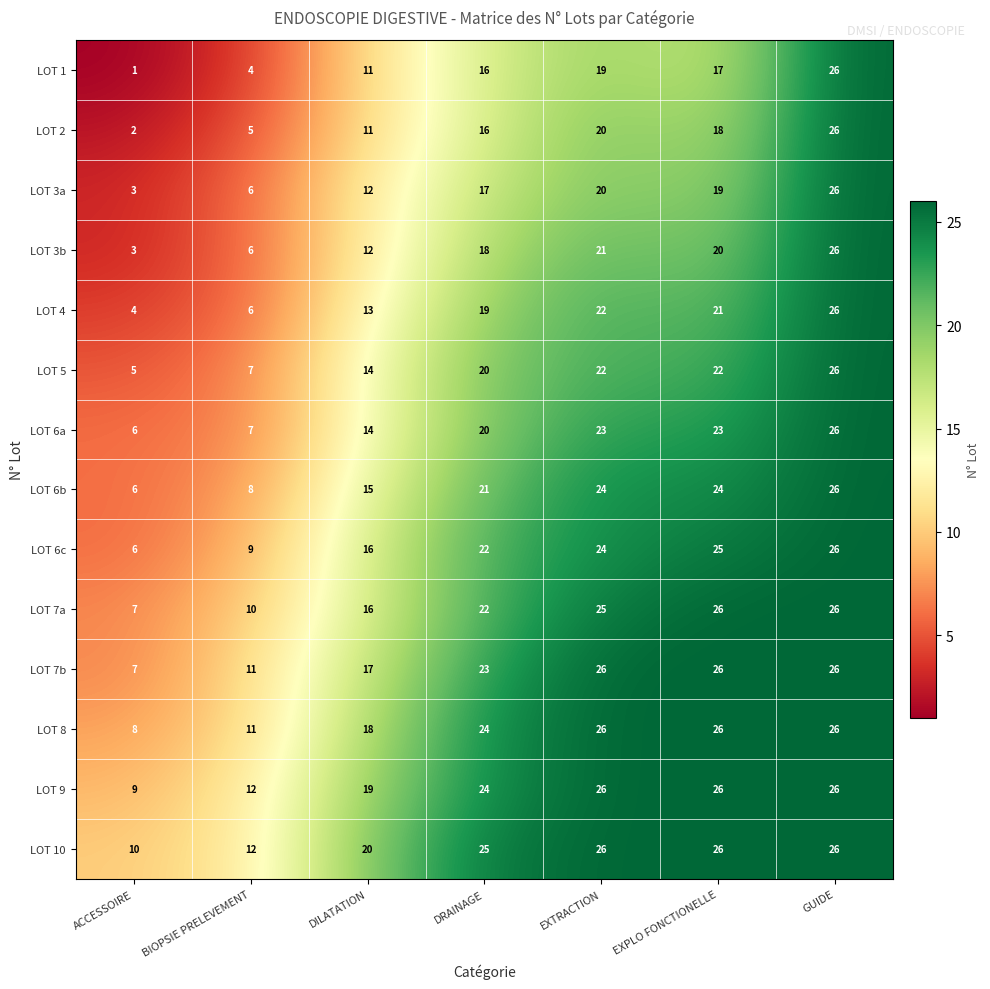

How many LOT 7b values are between 11 and 26?

6